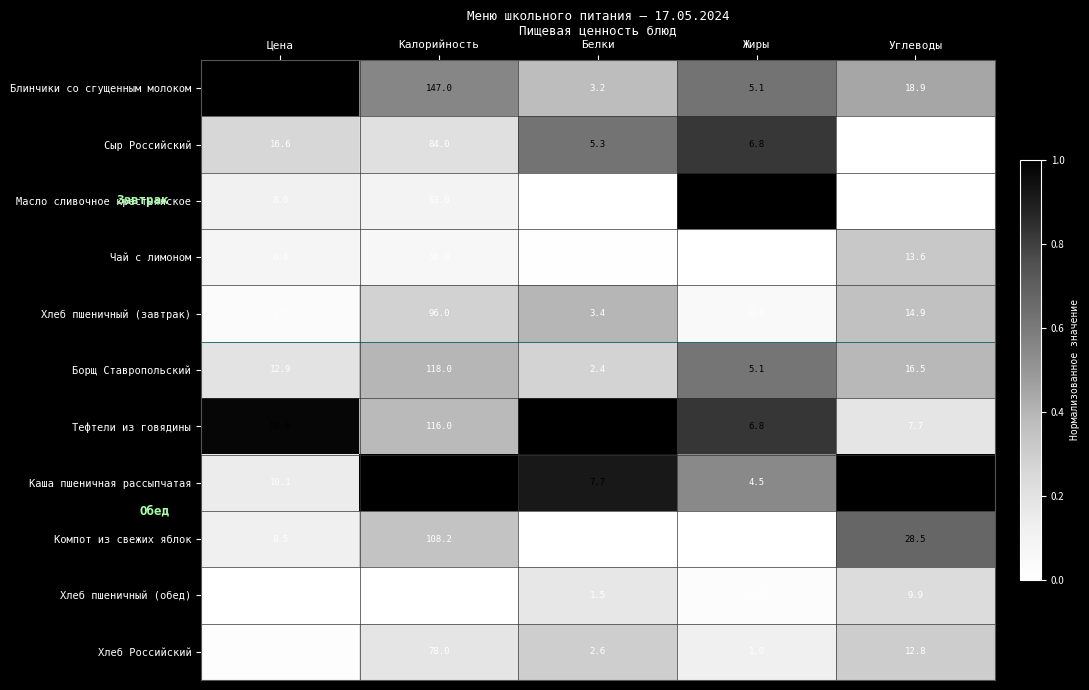

Where does the Борщ Ставропольский series first go above 12?

Цена